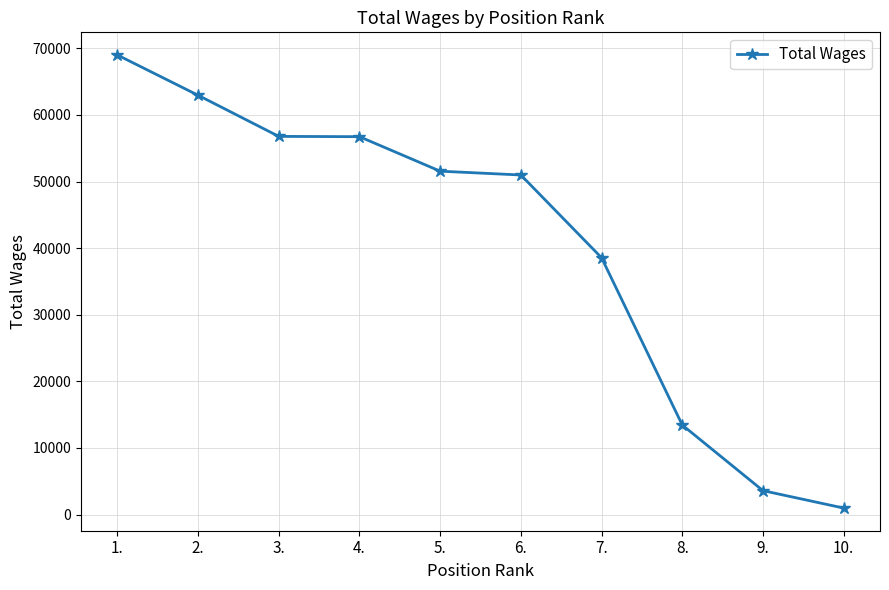

How many lines are shown in the chart?

1